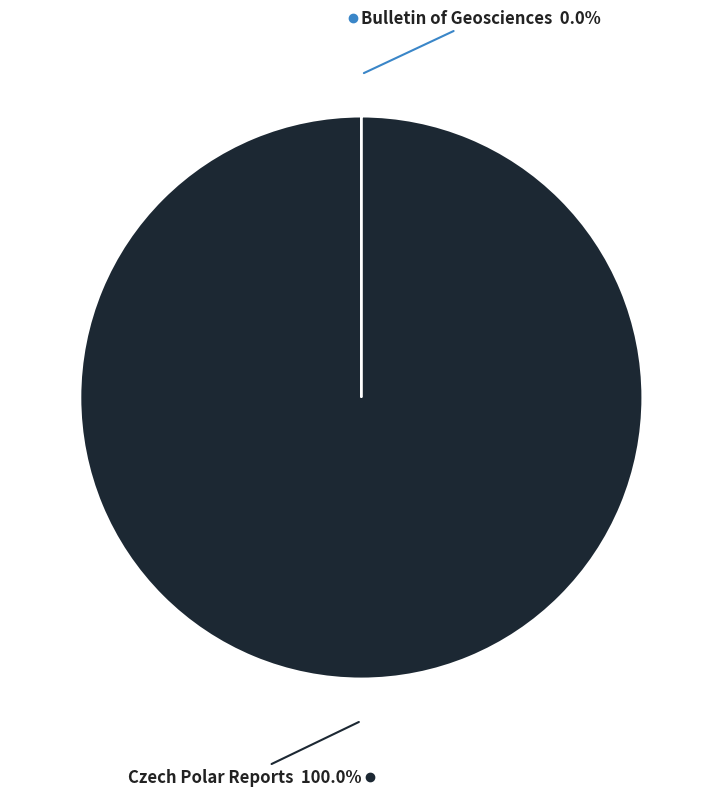

Is there any slice that represents more than half of the pie?

Yes